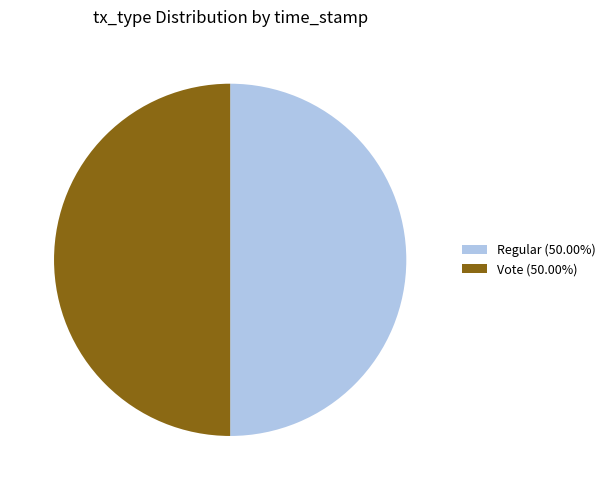

True or false: Regular accounts for 57% of the total.

False